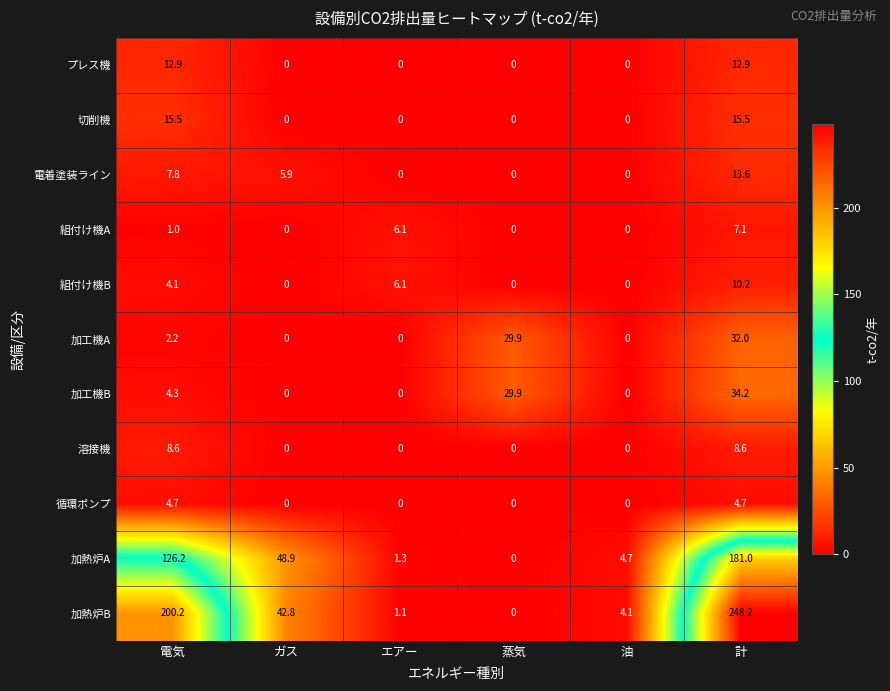

Which category has the highest value in the 加工機A series?

計